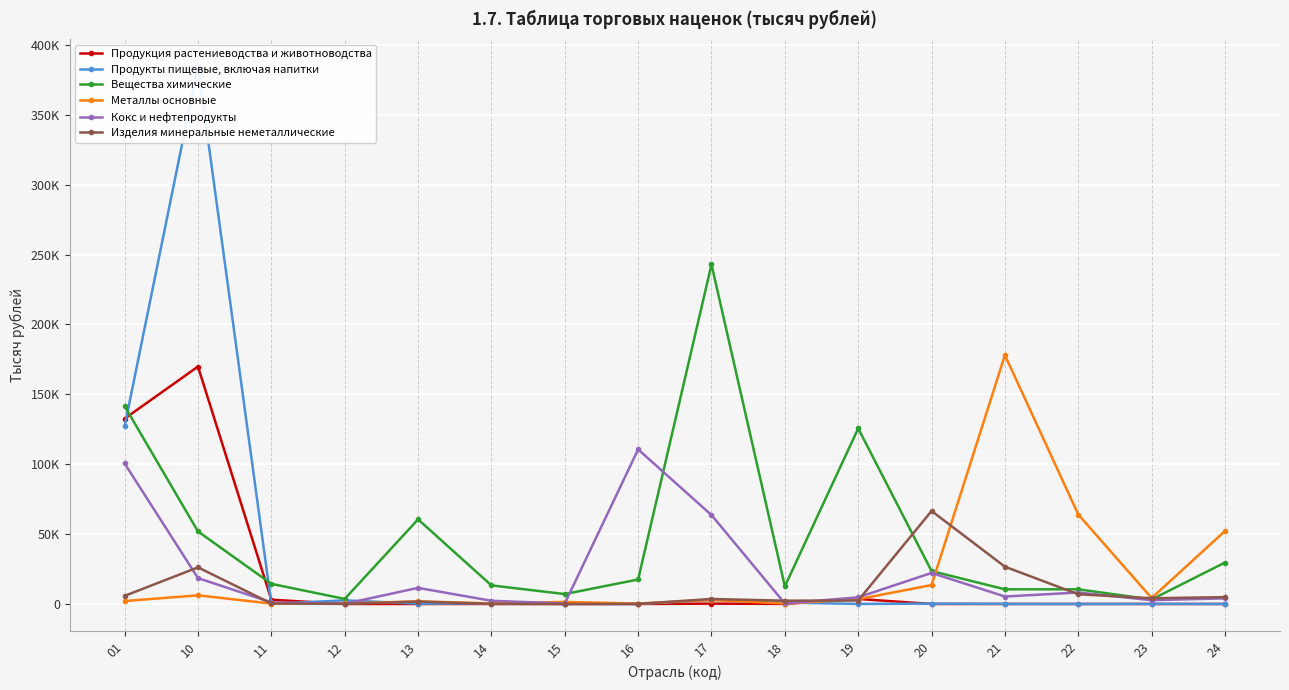

What are all the series names shown in the legend?

Продукция растениеводства и животноводства, Продукты пищевые, включая напитки, Вещества химические, Металлы основные, Кокс и нефтепродукты, Изделия минеральные неметаллические